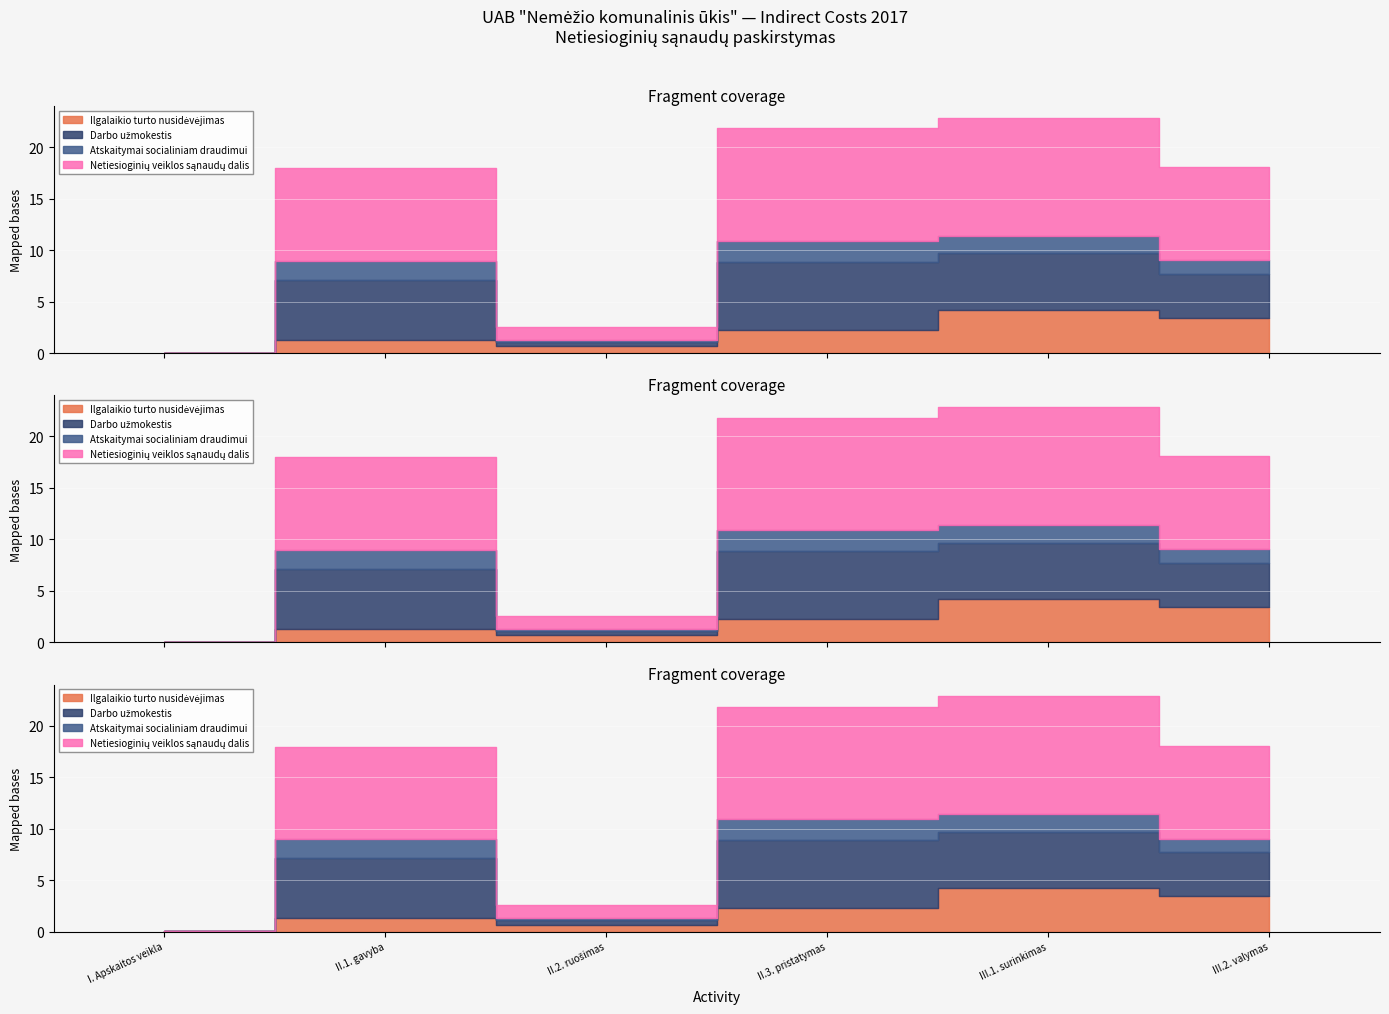

How many data points in Atskaitymai socialiniam draudimui are above 1?

4